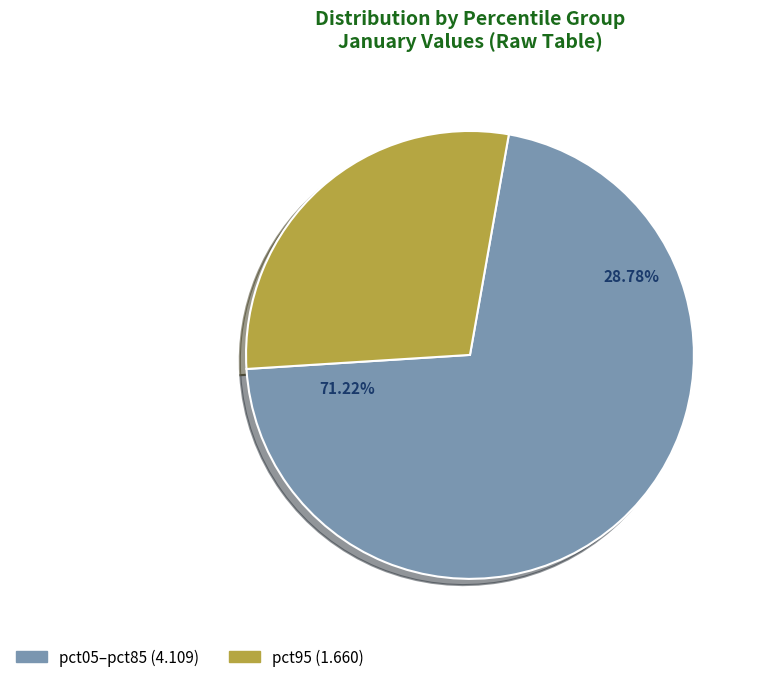

Is it true that pct95 is 29% of the pie?

True